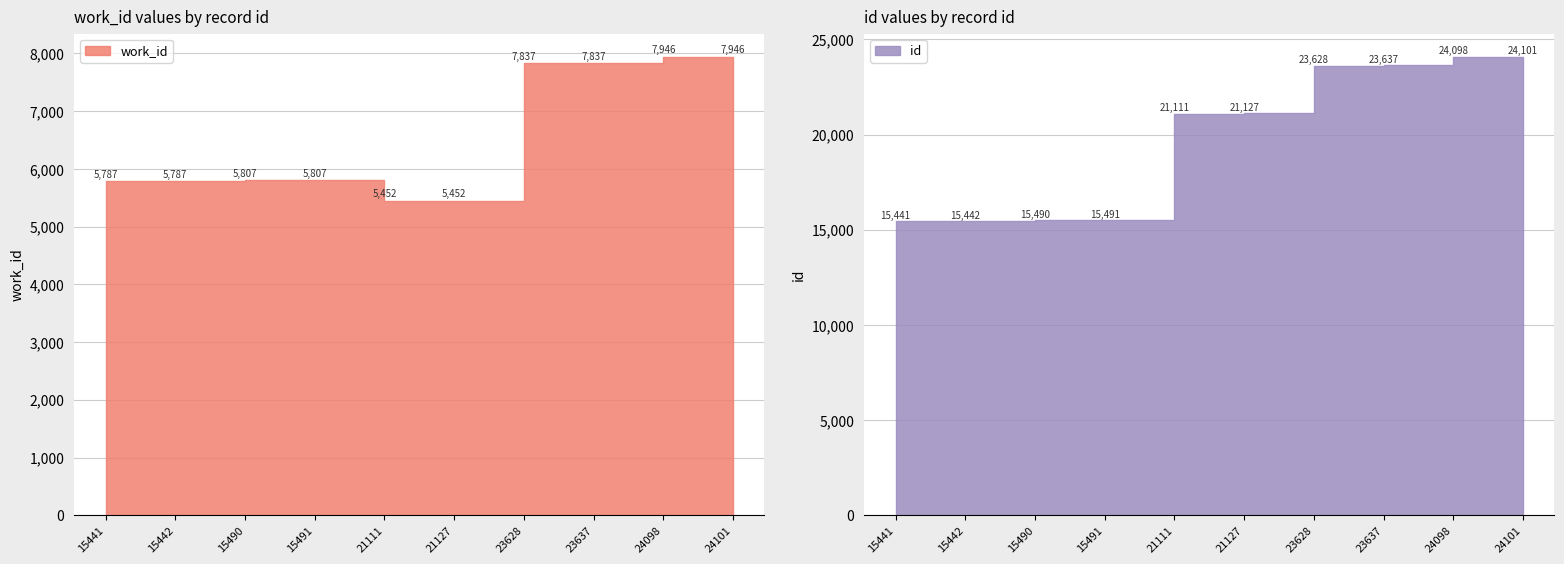

The id series shows 6146 at 21111. True or false?

False